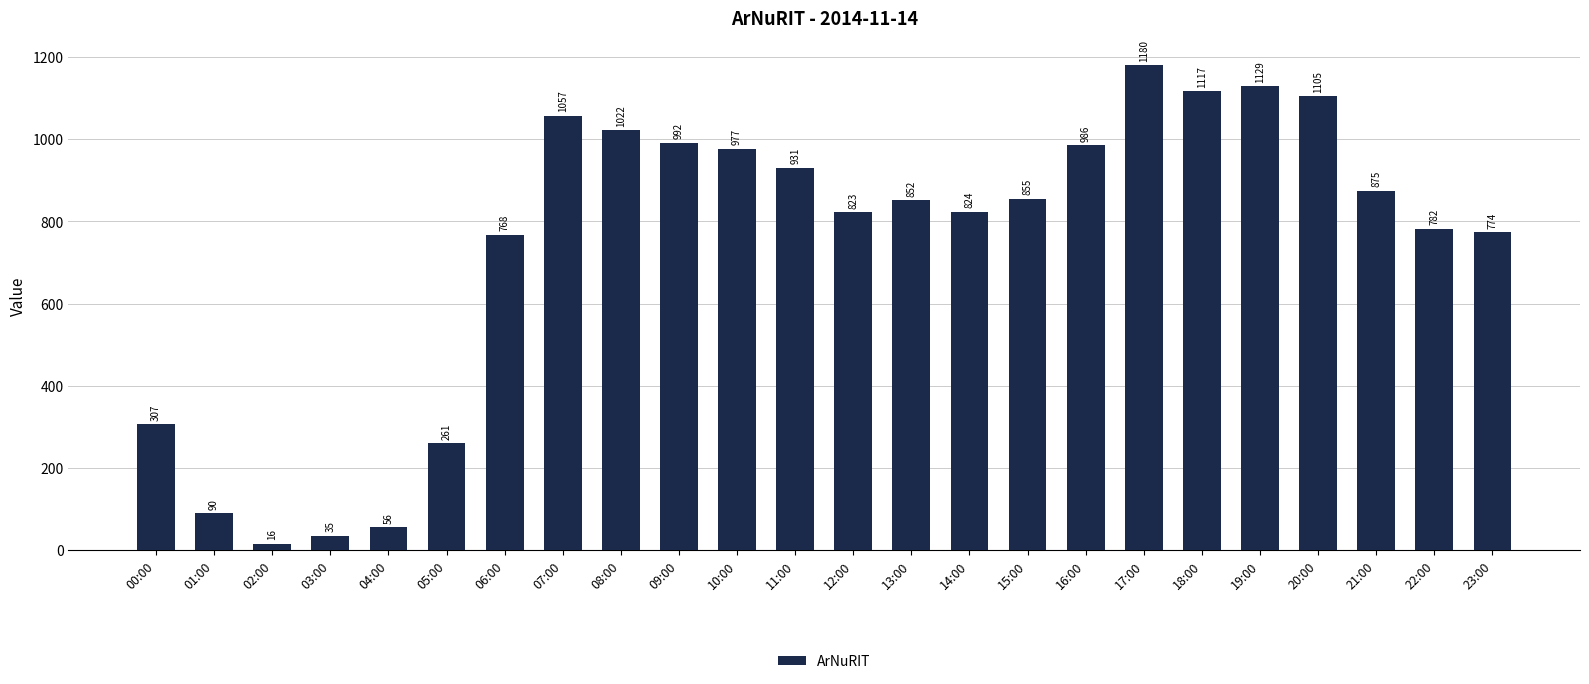

Does the chart contain any negative values?

No